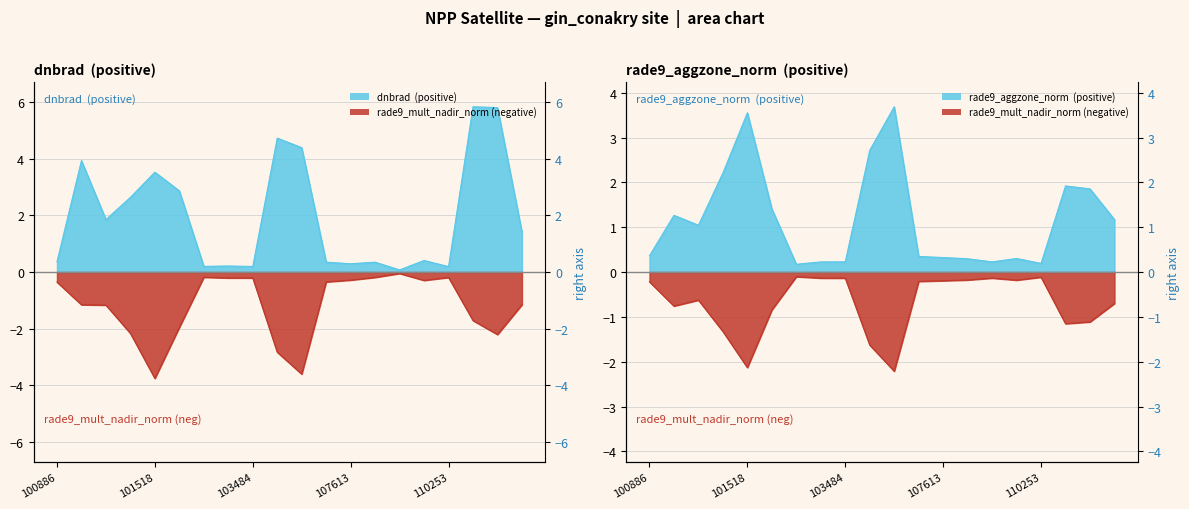

In rade9_mult_nadir_norm_neg, how many points are higher than both neighbors (excluding endpoints)?

4